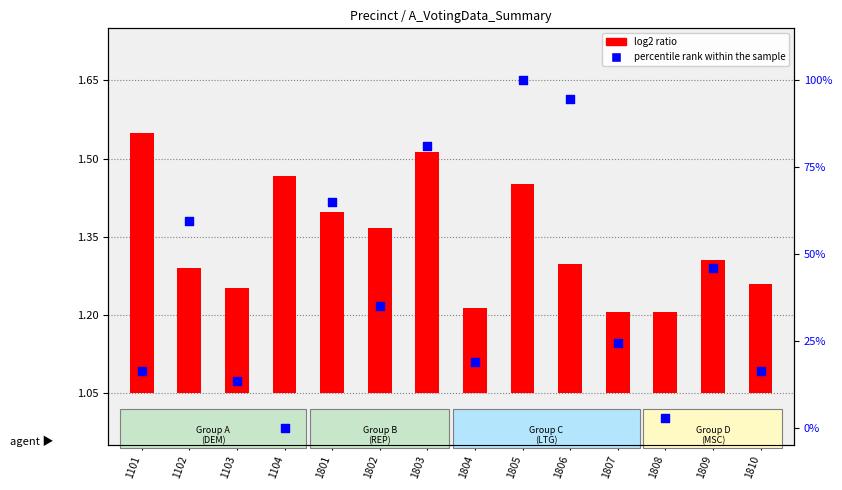

At which category is the sum across all series the highest?

1805